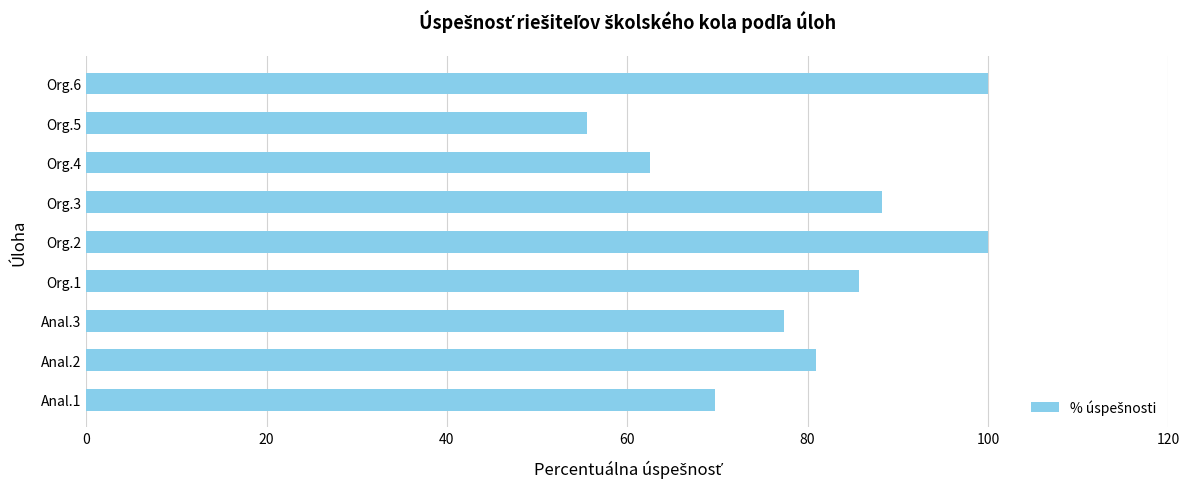

Which label corresponds to the smallest value in the chart?

Org.5